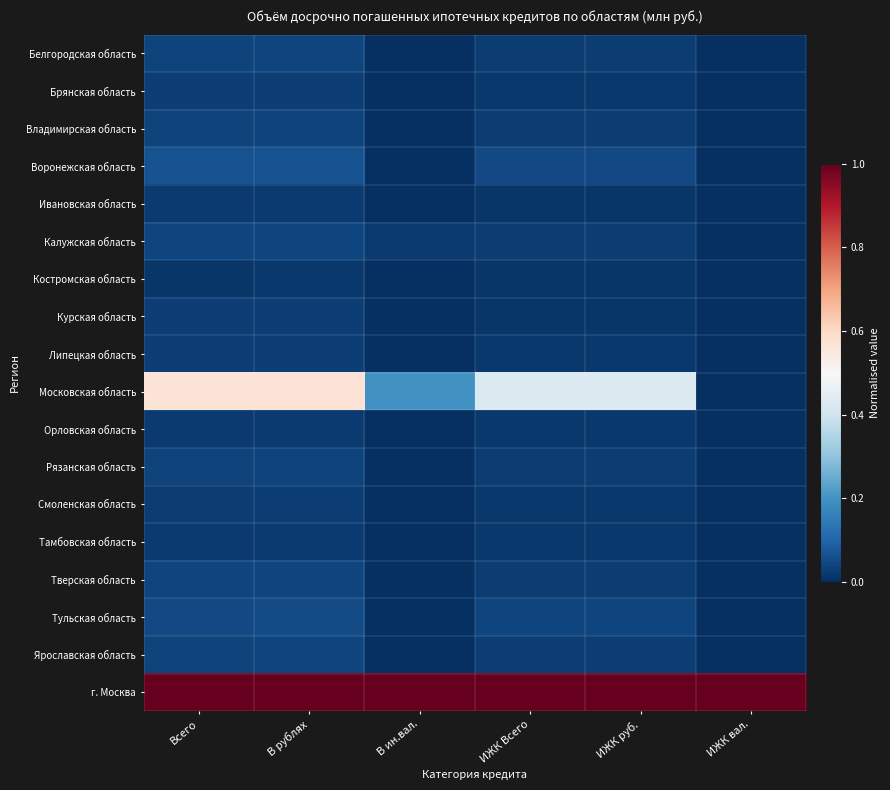

Reading left to right, transcribe all the data shown in this chart.

Белгородская область: Всего=0.0	В рублях=0.0	В ин.вал.=0.0	ИЖК Всего=0.0	ИЖК руб.=0.0	ИЖК вал.=0.0
Брянская область: Всего=0.0	В рублях=0.0	В ин.вал.=0.0	ИЖК Всего=0.0	ИЖК руб.=0.0	ИЖК вал.=0.0
Владимирская область: Всего=0.0	В рублях=0.0	В ин.вал.=0.0	ИЖК Всего=0.0	ИЖК руб.=0.0	ИЖК вал.=0.0
Воронежская область: Всего=0.1	В рублях=0.1	В ин.вал.=0.0	ИЖК Всего=0.0	ИЖК руб.=0.0	ИЖК вал.=0.0
Ивановская область: Всего=0.0	В рублях=0.0	В ин.вал.=0.0	ИЖК Всего=0.0	ИЖК руб.=0.0	ИЖК вал.=0.0
Калужская область: Всего=0.0	В рублях=0.0	В ин.вал.=0.0	ИЖК Всего=0.0	ИЖК руб.=0.0	ИЖК вал.=0.0
Костромская область: Всего=0.0	В рублях=0.0	В ин.вал.=0.0	ИЖК Всего=0.0	ИЖК руб.=0.0	ИЖК вал.=0.0
Курская область: Всего=0.0	В рублях=0.0	В ин.вал.=0.0	ИЖК Всего=0.0	ИЖК руб.=0.0	ИЖК вал.=0.0
Липецкая область: Всего=0.0	В рублях=0.0	В ин.вал.=0.0	ИЖК Всего=0.0	ИЖК руб.=0.0	ИЖК вал.=0.0
Московская область: Всего=0.6	В рублях=0.6	В ин.вал.=0.2	ИЖК Всего=0.4	ИЖК руб.=0.4	ИЖК вал.=0.0
Орловская область: Всего=0.0	В рублях=0.0	В ин.вал.=0.0	ИЖК Всего=0.0	ИЖК руб.=0.0	ИЖК вал.=0.0
Рязанская область: Всего=0.0	В рублях=0.0	В ин.вал.=0.0	ИЖК Всего=0.0	ИЖК руб.=0.0	ИЖК вал.=0.0
Смоленская область: Всего=0.0	В рублях=0.0	В ин.вал.=0.0	ИЖК Всего=0.0	ИЖК руб.=0.0	ИЖК вал.=0.0
Тамбовская область: Всего=0.0	В рублях=0.0	В ин.вал.=0.0	ИЖК Всего=0.0	ИЖК руб.=0.0	ИЖК вал.=0.0
Тверская область: Всего=0.0	В рублях=0.0	В ин.вал.=0.0	ИЖК Всего=0.0	ИЖК руб.=0.0	ИЖК вал.=0.0
Тульская область: Всего=0.1	В рублях=0.1	В ин.вал.=0.0	ИЖК Всего=0.0	ИЖК руб.=0.0	ИЖК вал.=0.0
Ярославская область: Всего=0.0	В рублях=0.0	В ин.вал.=0.0	ИЖК Всего=0.0	ИЖК руб.=0.0	ИЖК вал.=0.0
г. Москва: Всего=1.0	В рублях=1.0	В ин.вал.=1.0	ИЖК Всего=1.0	ИЖК руб.=1.0	ИЖК вал.=1.0